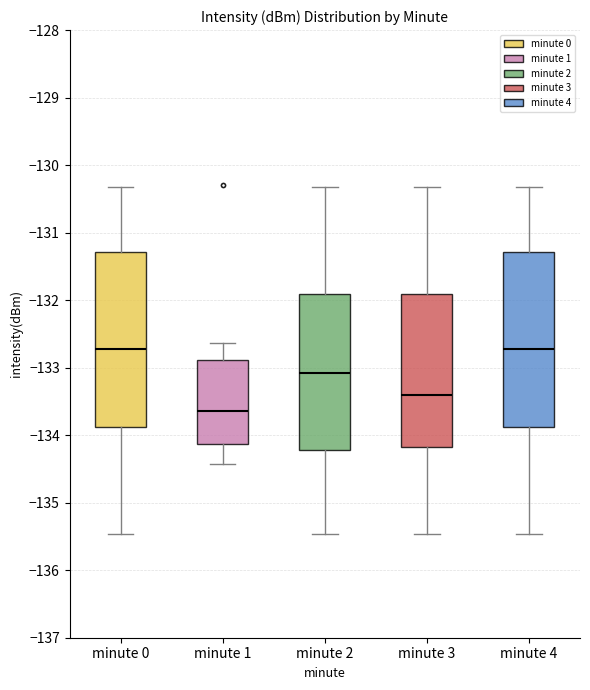

Reading left to right, transcribe this box plot: for each box, give where its median line is, the range the box spans, and where its two whiskers end, as read against the y-axis. The values are not printed on the chart, so give them approximately, as read against the axis.

minute 0: median -132.7, box -133.9 to -131.3, whiskers -135.5 to -130.3
minute 1: median -133.6, box -134.1 to -132.9, whiskers -134.4 to -132.6
minute 2: median -133.1, box -134.2 to -131.9, whiskers -135.5 to -130.3
minute 3: median -133.4, box -134.2 to -131.9, whiskers -135.5 to -130.3
minute 4: median -132.7, box -133.9 to -131.3, whiskers -135.5 to -130.3